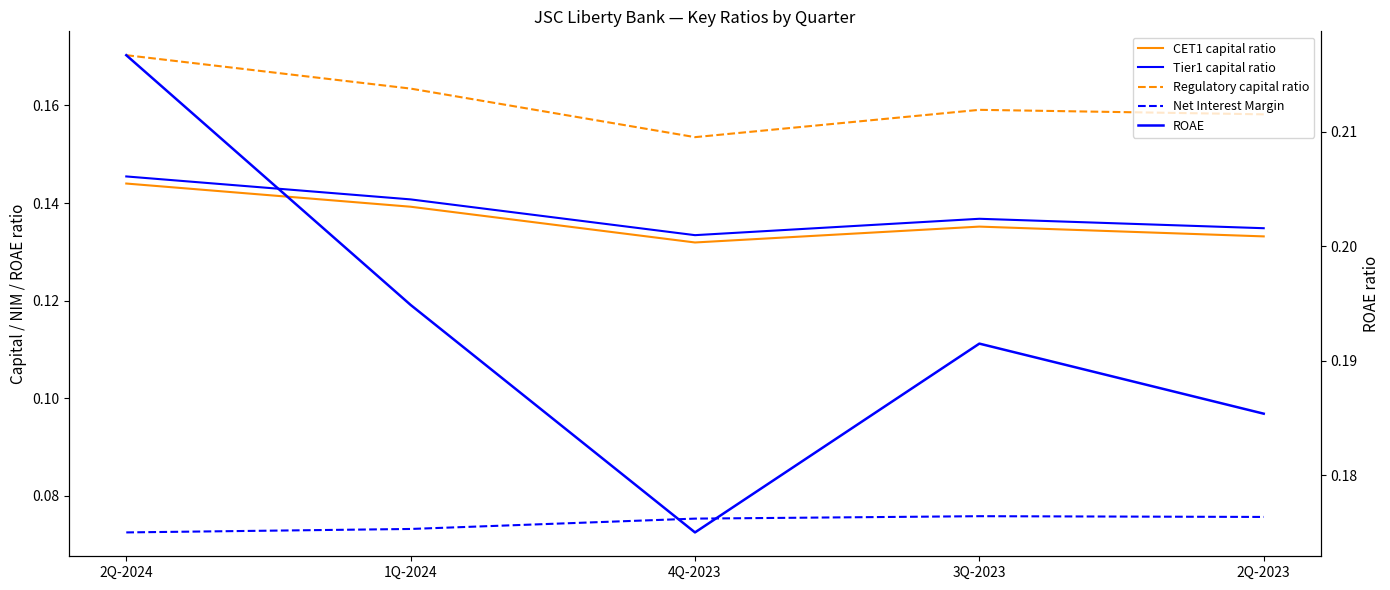

What is the approximate value of Tier1 capital ratio at 4Q-2023?

0.1